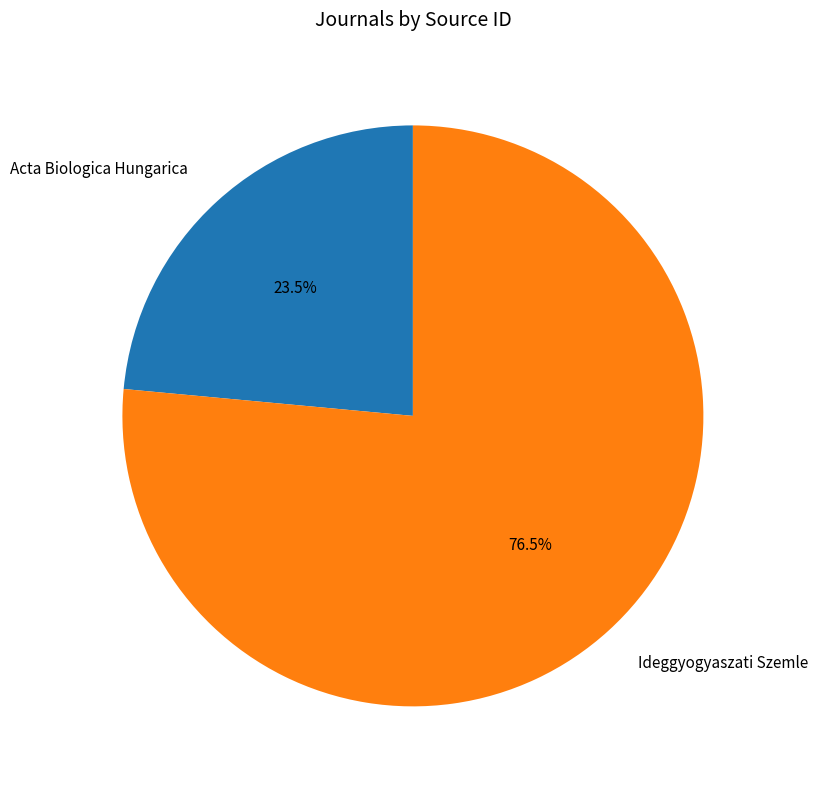

What is the majority slice?

Ideggyogyaszati Szemle